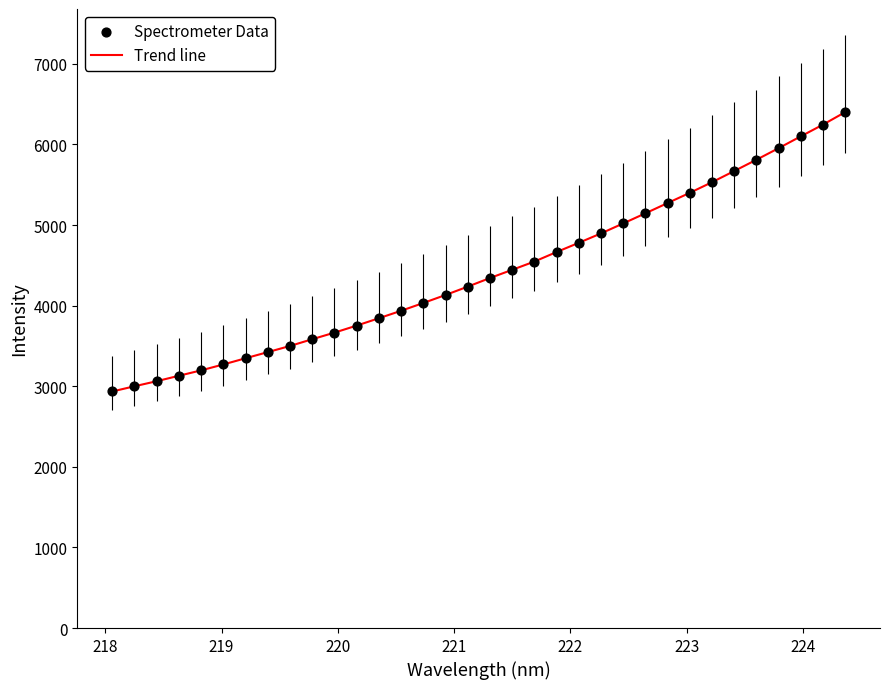

What is the maximum value shown in the chart?

6399.8